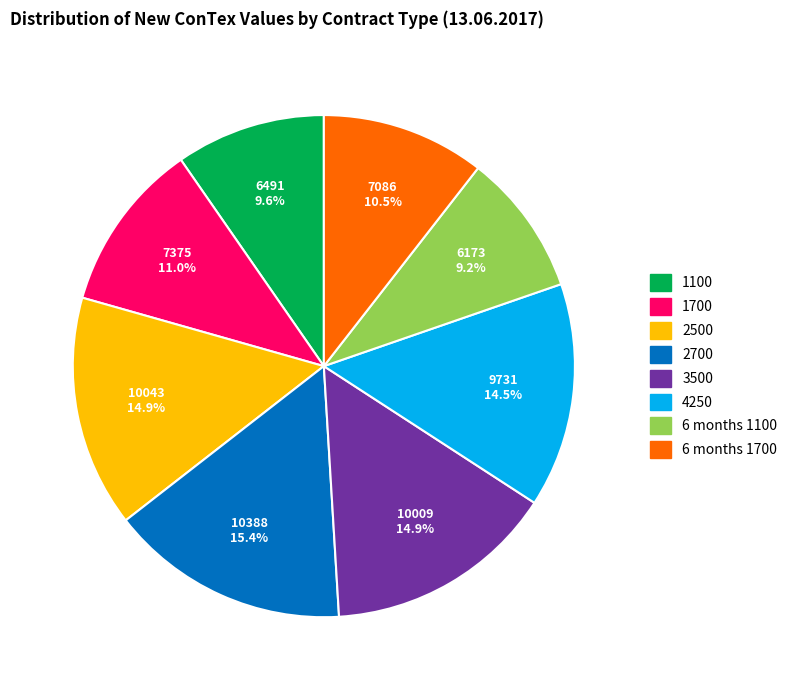

Count the number of slices in the pie.

8